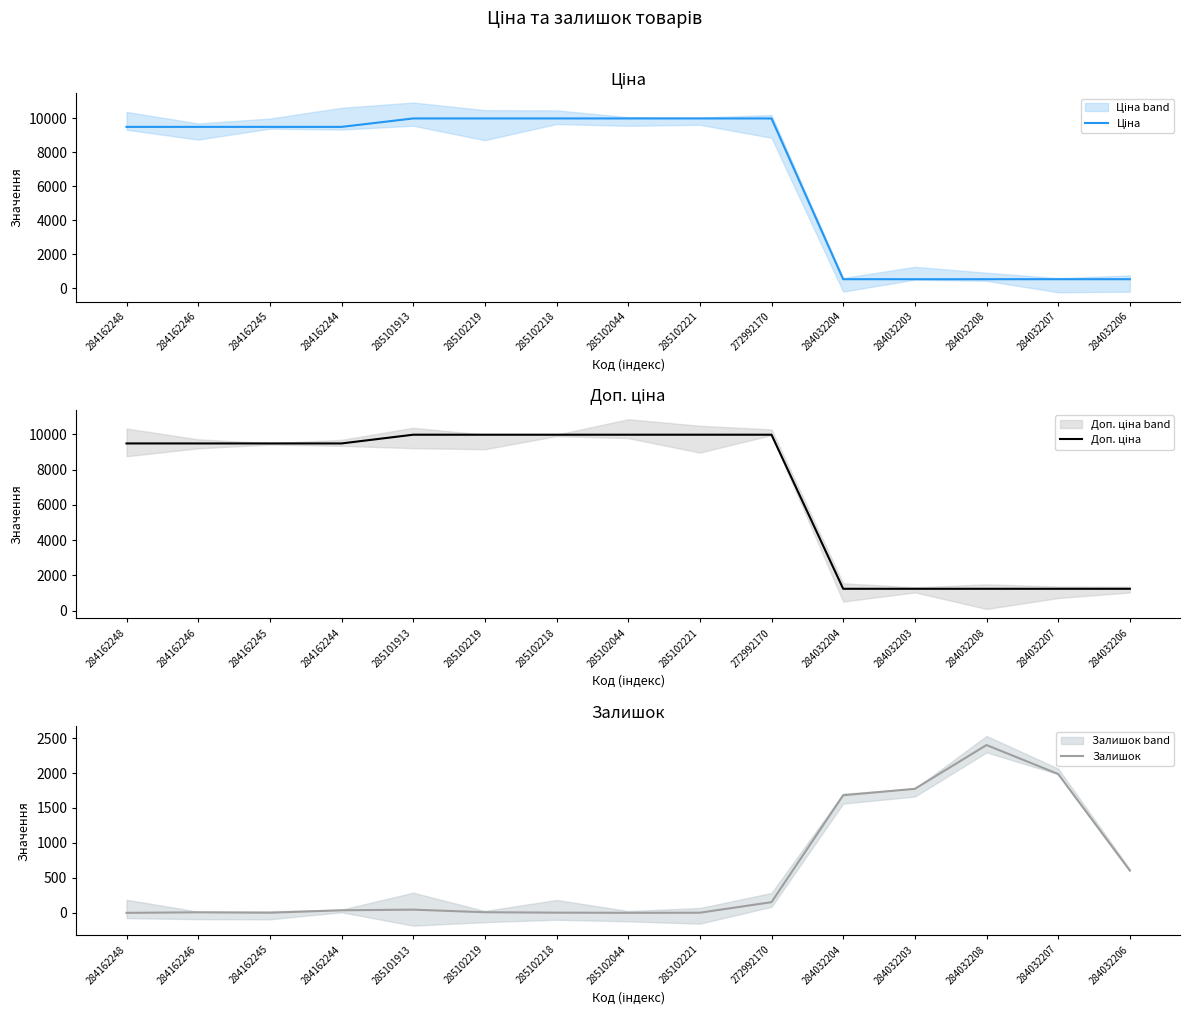

What is the difference between the maximum and second lowest values in the Ціна series?

9436.0